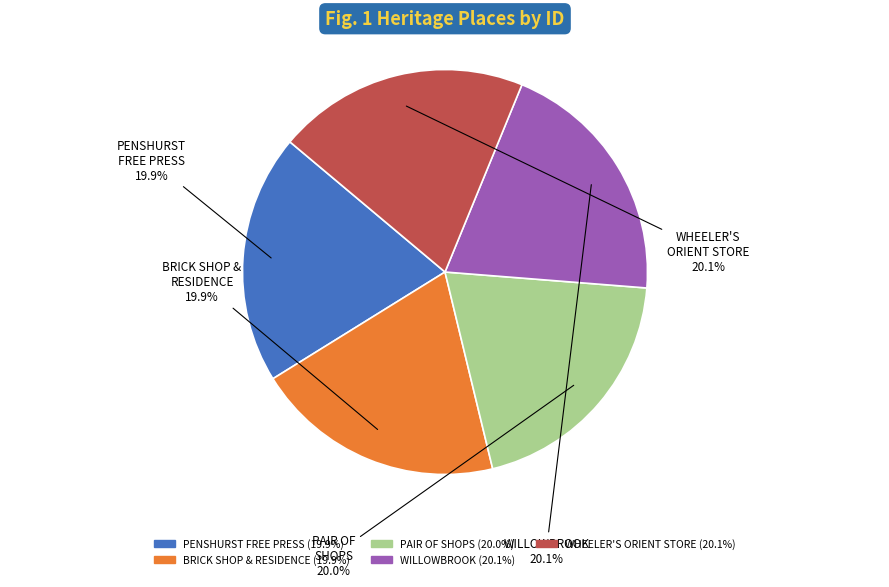

Is there a majority slice in this chart?

No